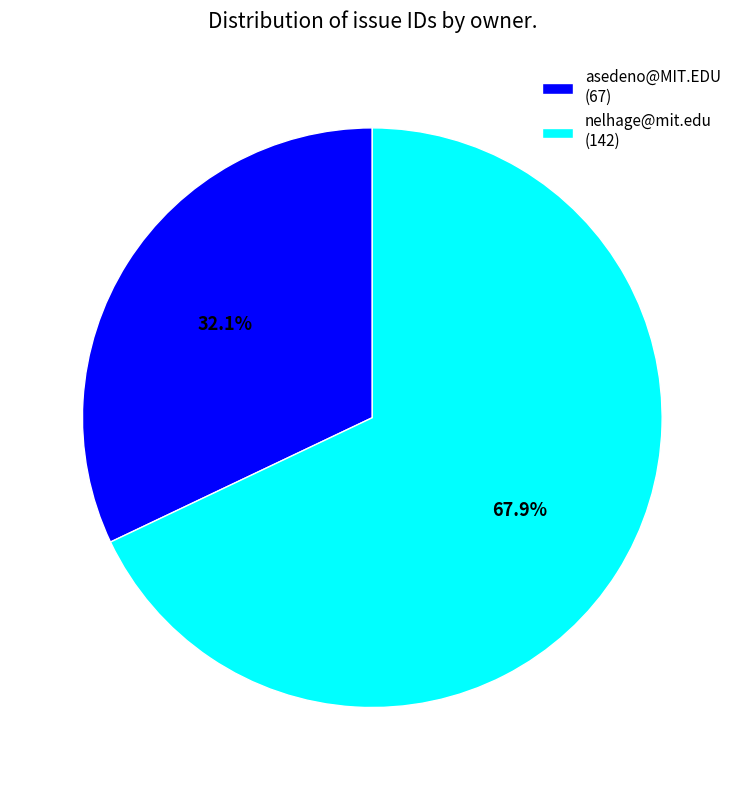

Does any single category account for the majority?

Yes